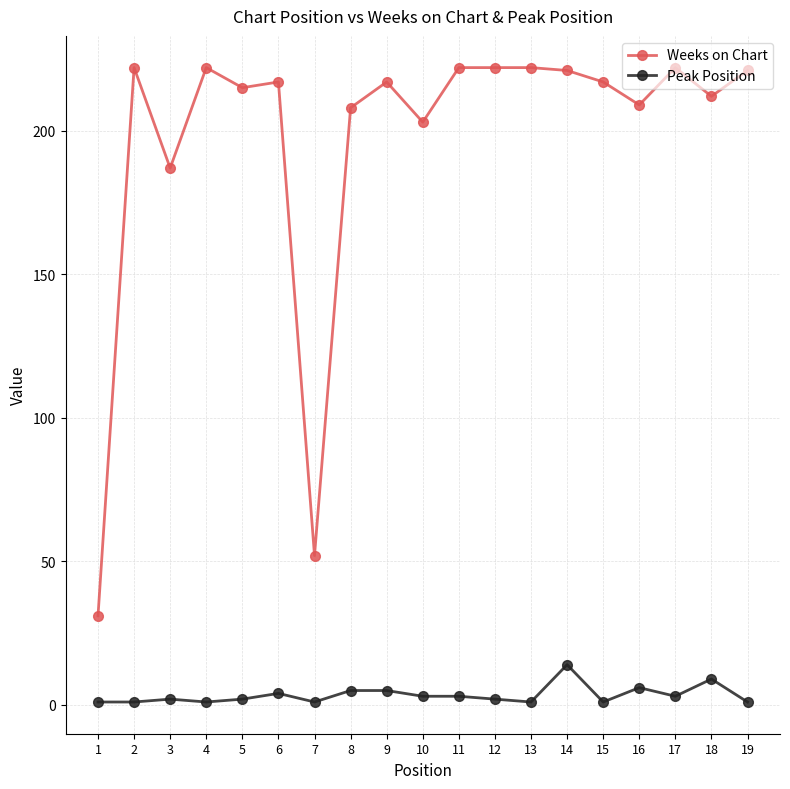

Reading right to left, transcribe all the data shown in this chart.

Weeks on Chart: 19=221	18=212	17=222	16=209	15=217	14=221	13=222	12=222	11=222	10=203	9=217	8=208	7=52	6=217	5=215	4=222	3=187	2=222	1=31
Peak Position: 19=1	18=9	17=3	16=6	15=1	14=14	13=1	12=2	11=3	10=3	9=5	8=5	7=1	6=4	5=2	4=1	3=2	2=1	1=1